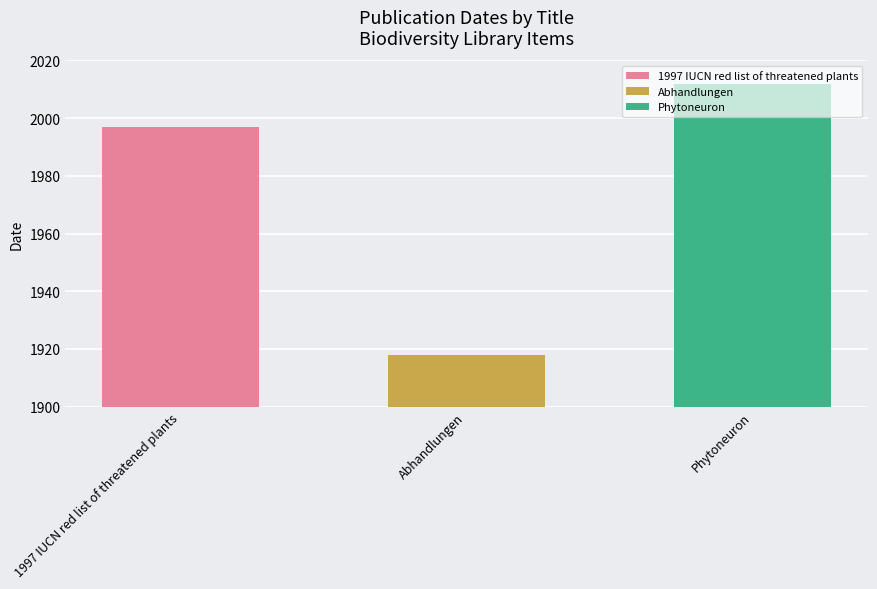

Does the chart contain stacked bars?

No